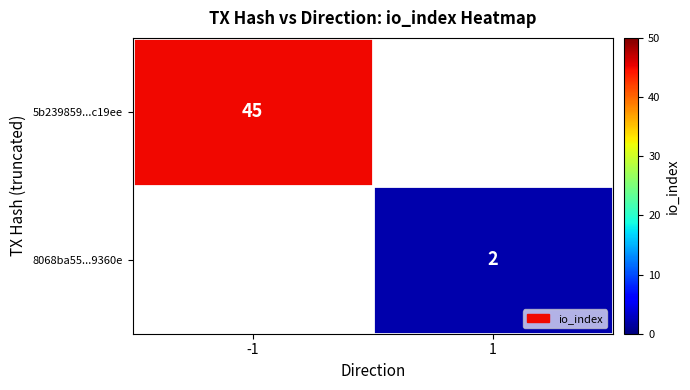

Is it true that 8068ba55...9360e equals 1 at 1?

False